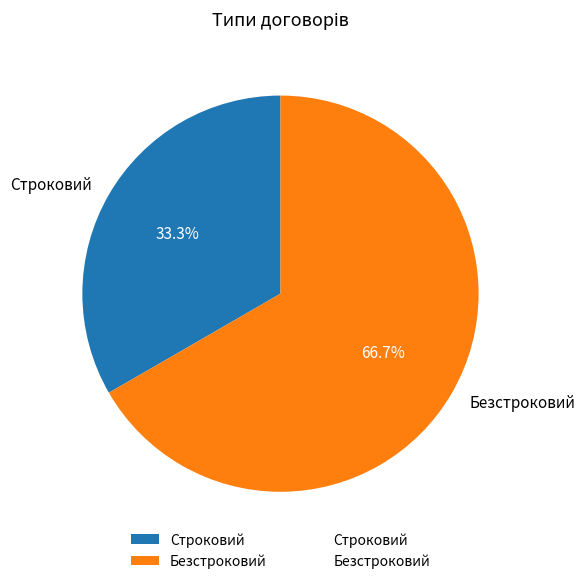

Is Безстроковий the majority of the pie?

Yes